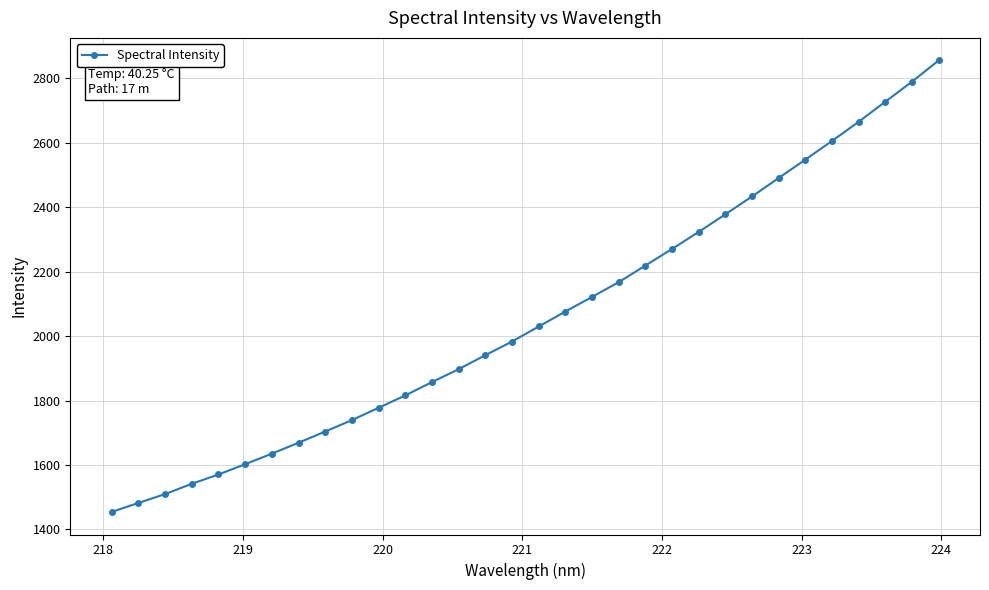

What is the greatest value displayed?

2855.7